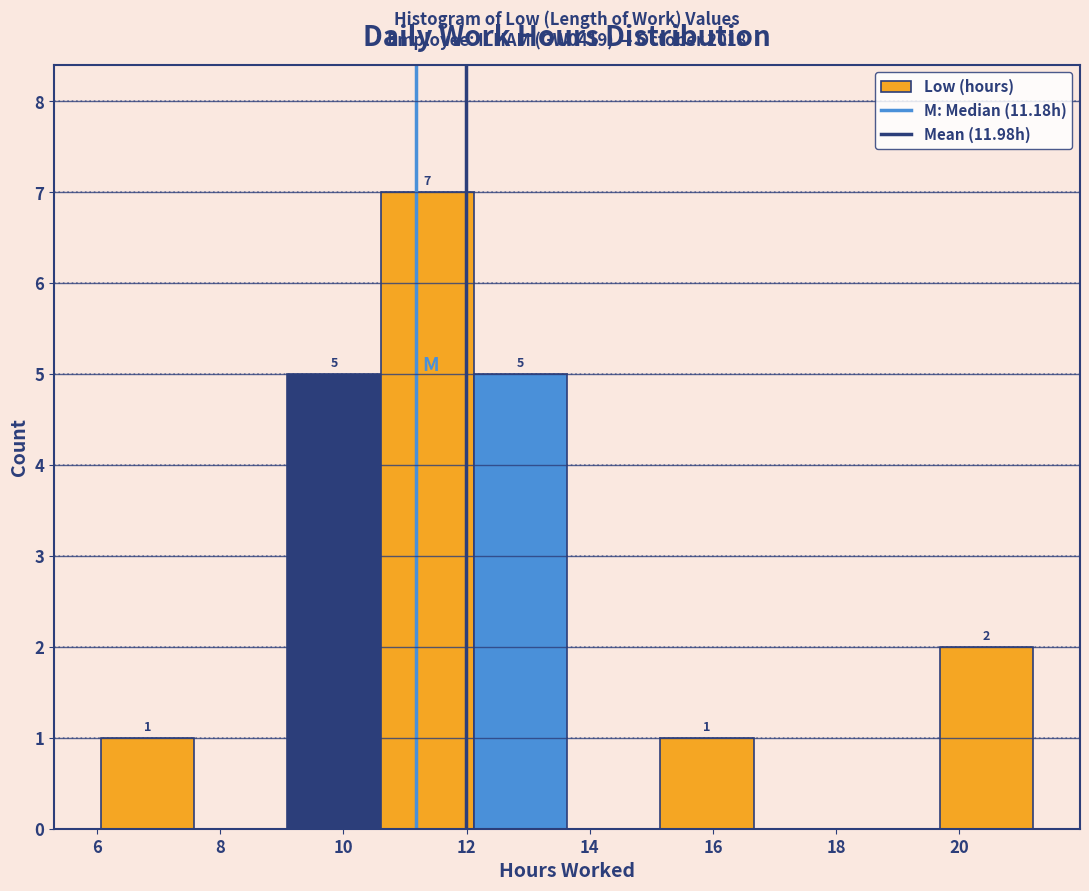

Over which range of the x-axis is the bar tallest?

10.6 to 12.2